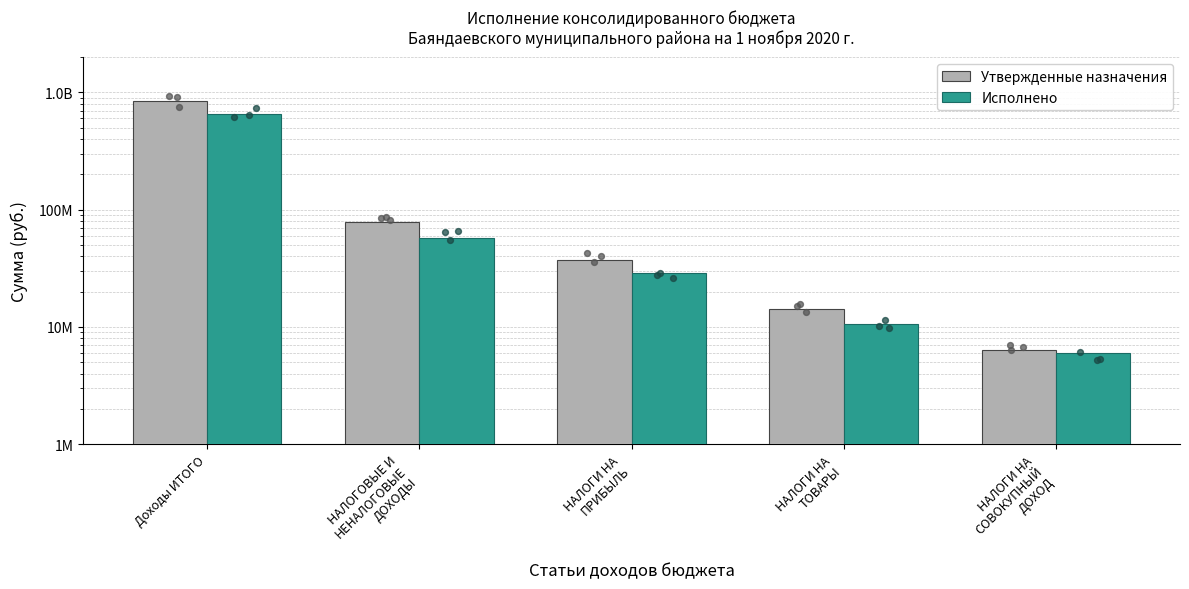

Which series has the largest total across all categories?

Утвержденные назначения